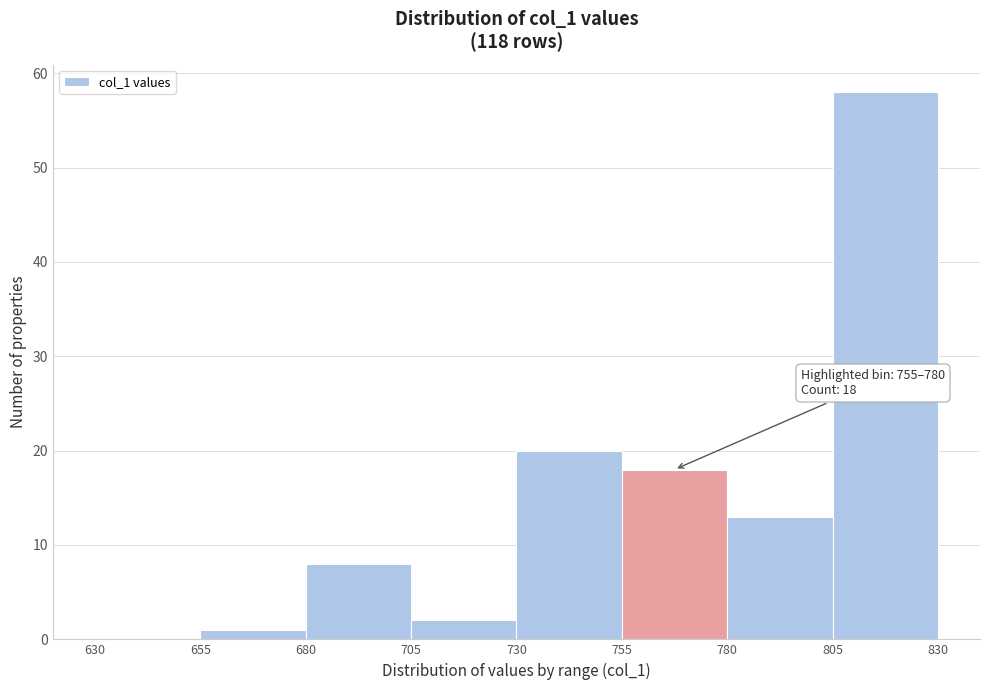

Which range on the x-axis has the tallest bar?

805 to 830